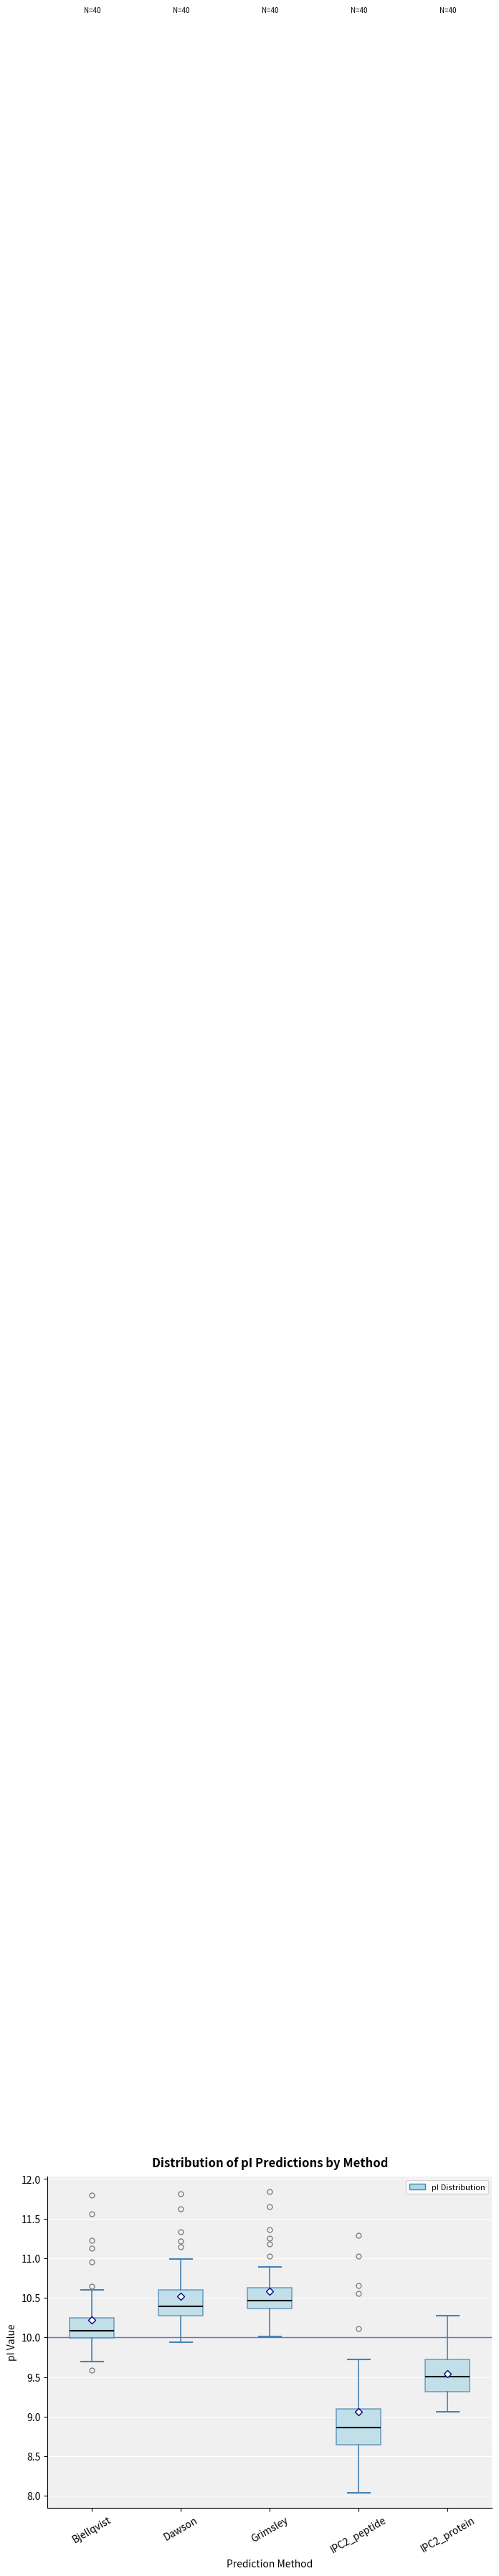

Which box is the tallest, from its lower edge to its upper edge?

IPC2_peptide